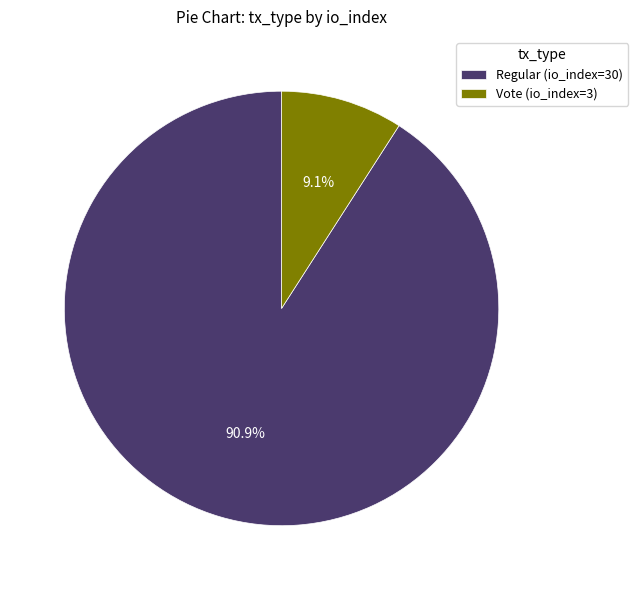

Which has a higher value, Regular (io_index=30) or Vote (io_index=3)?

Regular (io_index=30)